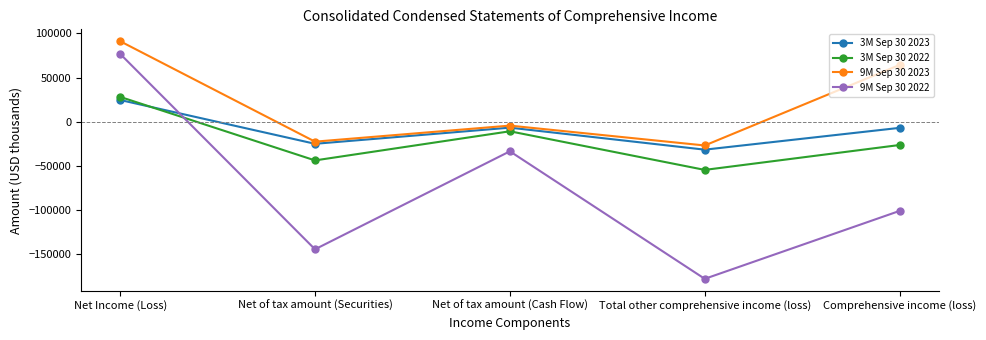

How many interior local peaks does the 3M Sep 30 2022 series have?

1